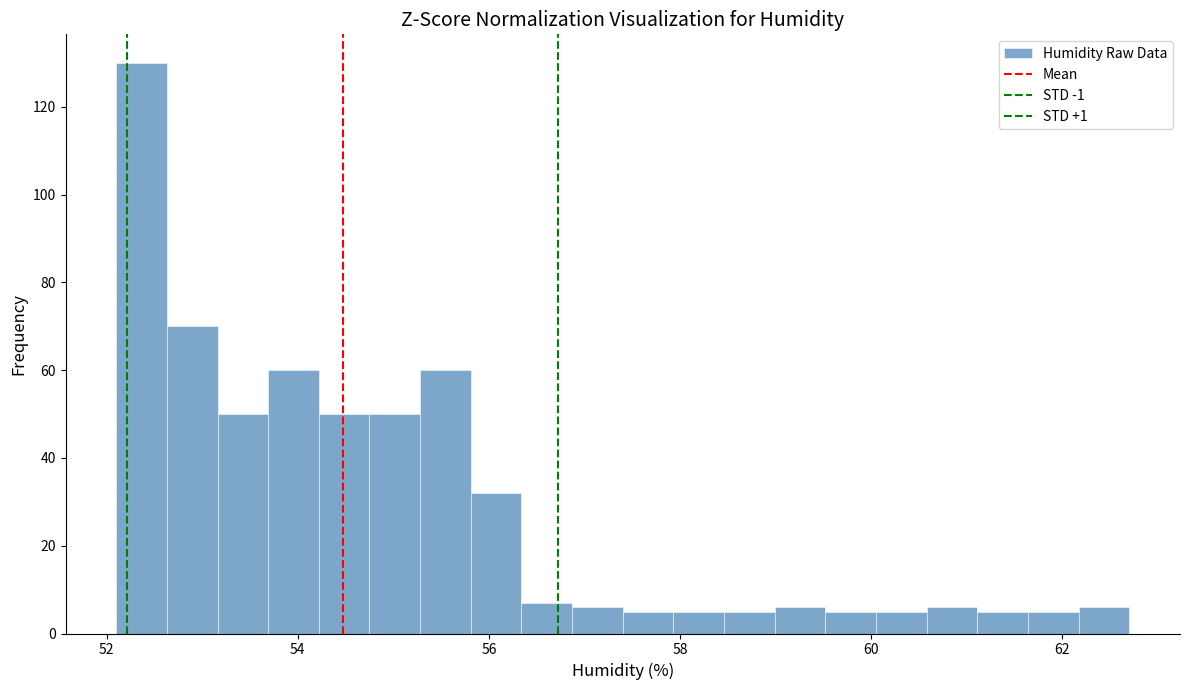

Read against the x-axis, roughly where is the centre of the tallest bar?

52.4